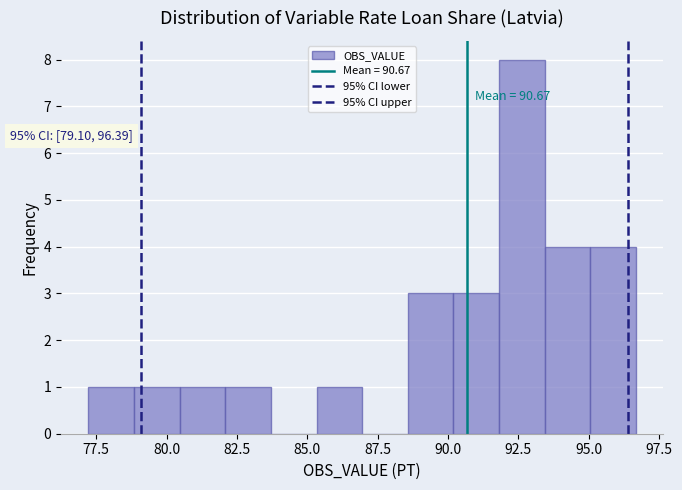

Read against the x-axis, roughly where is the centre of the tallest bar?

92.5